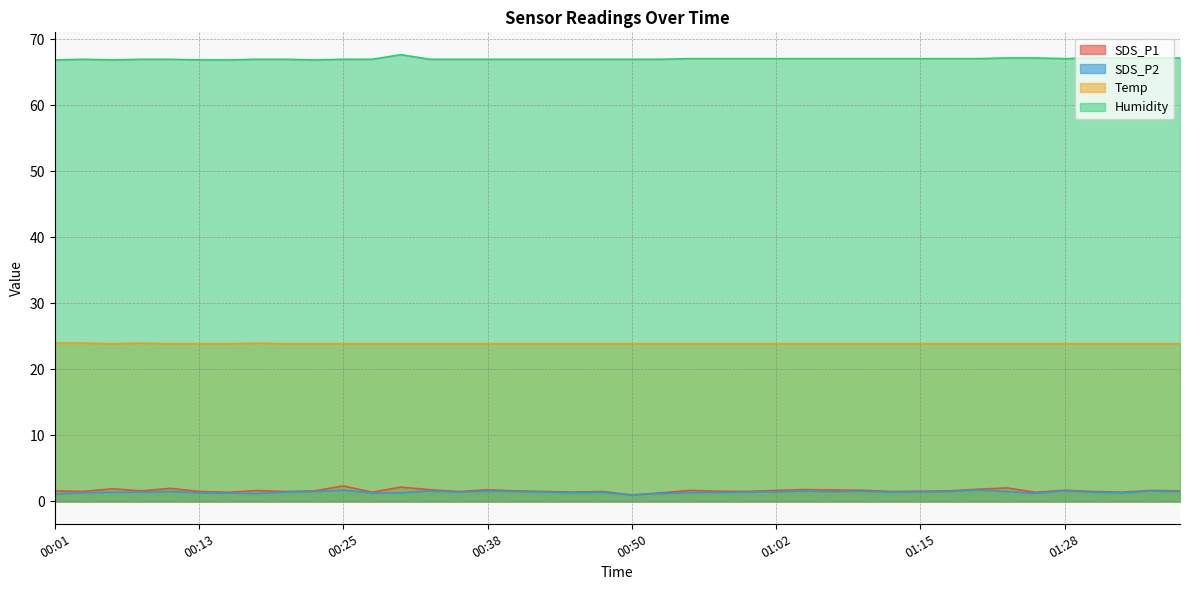

Which has a higher value, 01:31 or 01:15?

01:15